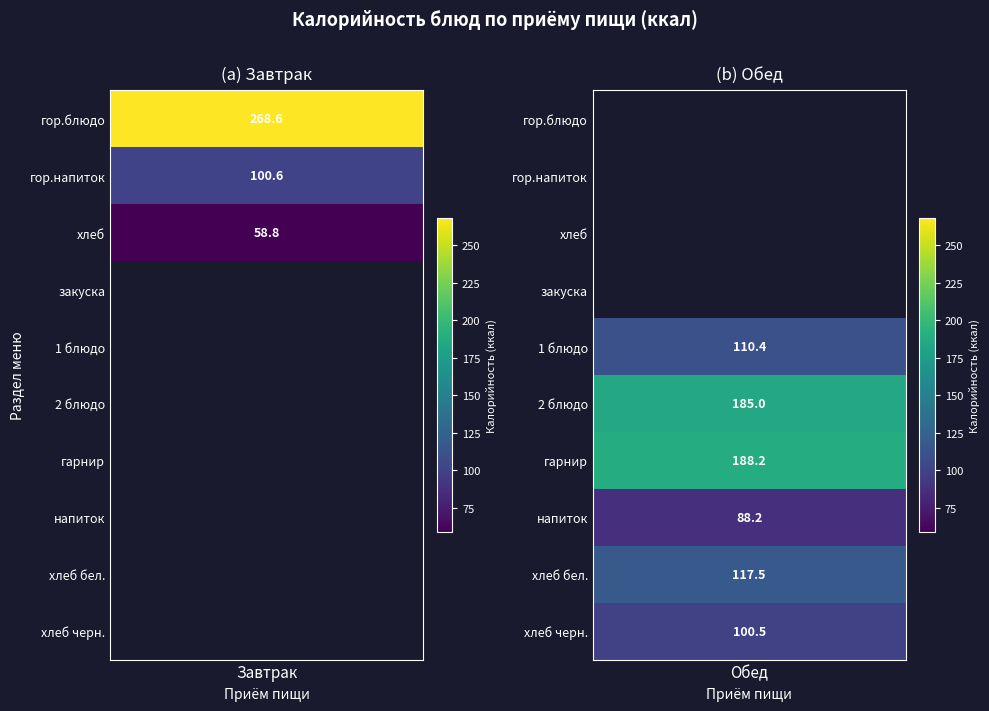

Is it true that Завтрак equals 147.2 at гор.напиток?

False